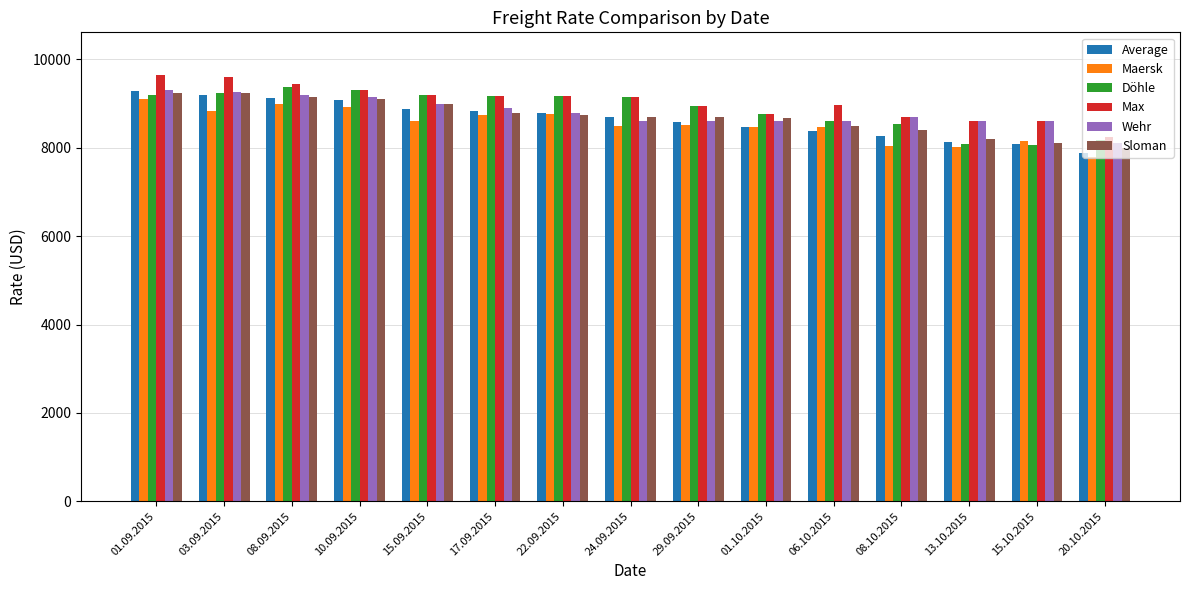

What is the difference between the Average values at 03.09.2015 and 08.10.2015?

941